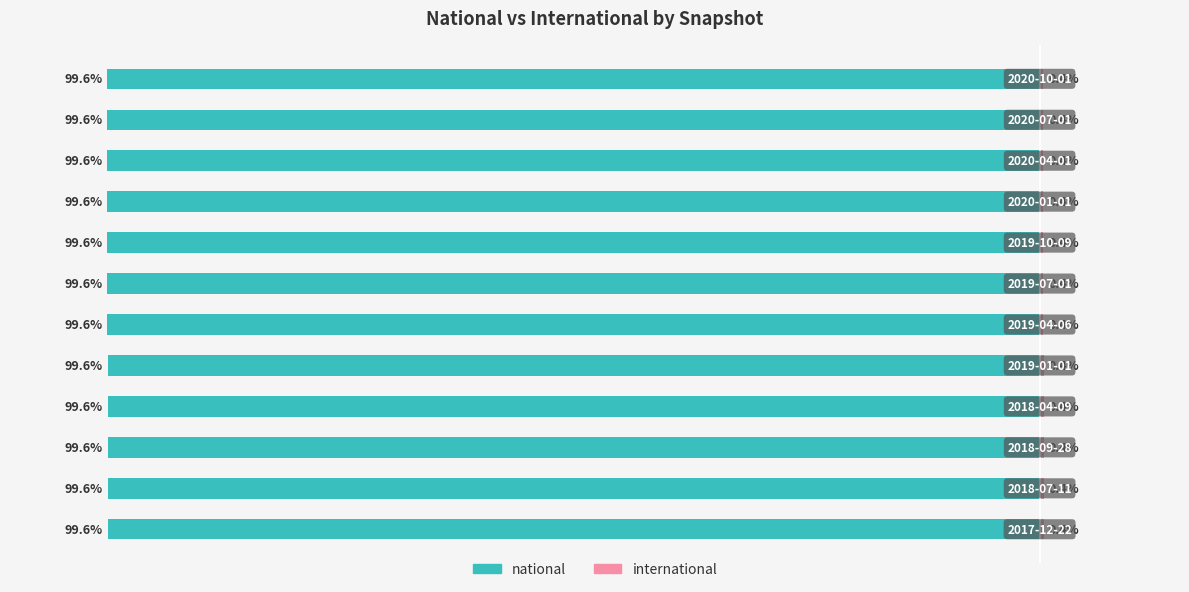

Reading right to left, transcribe all the data shown in this chart.

national: -99.6	-99.6	-99.6	-99.6	-99.6	-99.6	-99.6	-99.6	-99.6	-99.6	-99.6	-99.6
international: 0.4	0.4	0.4	0.4	0.4	0.4	0.4	0.4	0.4	0.4	0.4	0.4